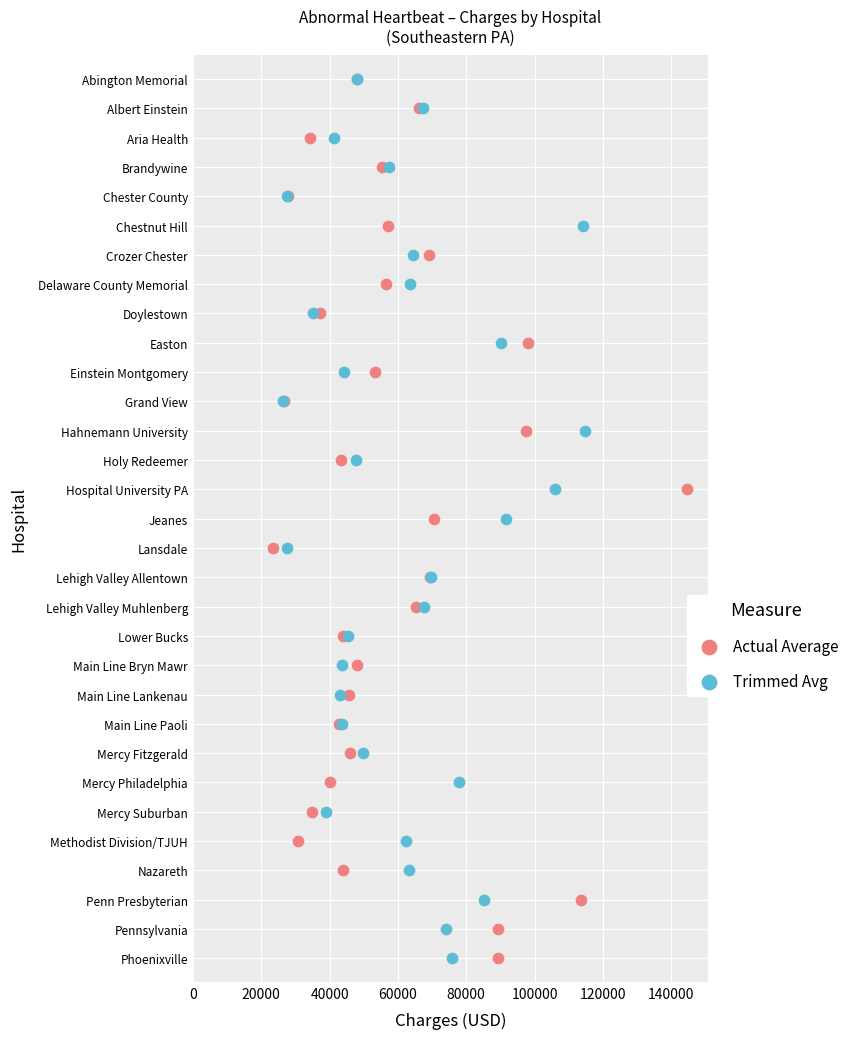

What are all the series names shown in the legend?

Actual Average, Trimmed Avg